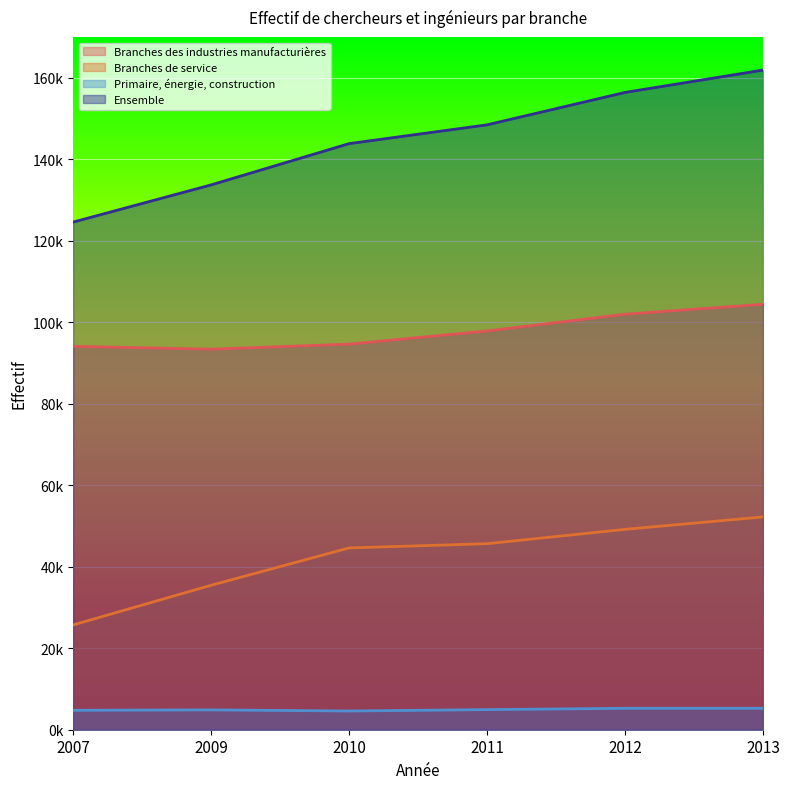

What value does the Ensemble series have at 2010, to the nearest 50?

143850